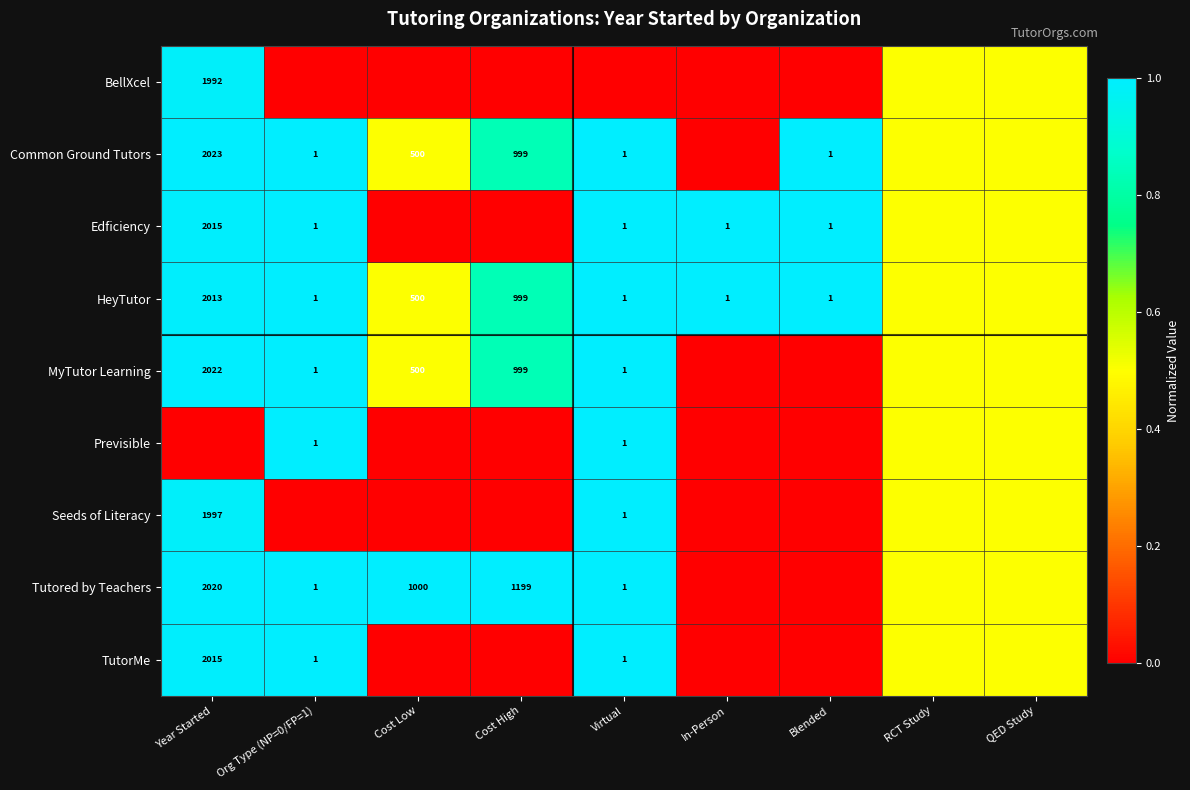

What is the total value across all series at Blended?

3.0